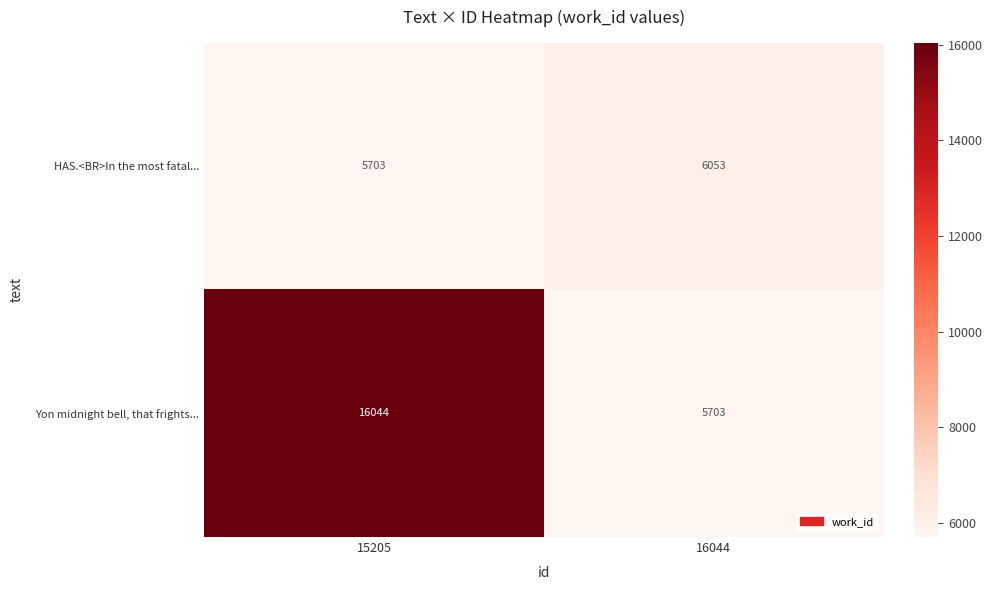

What is the maximum value shown in the chart?

16044